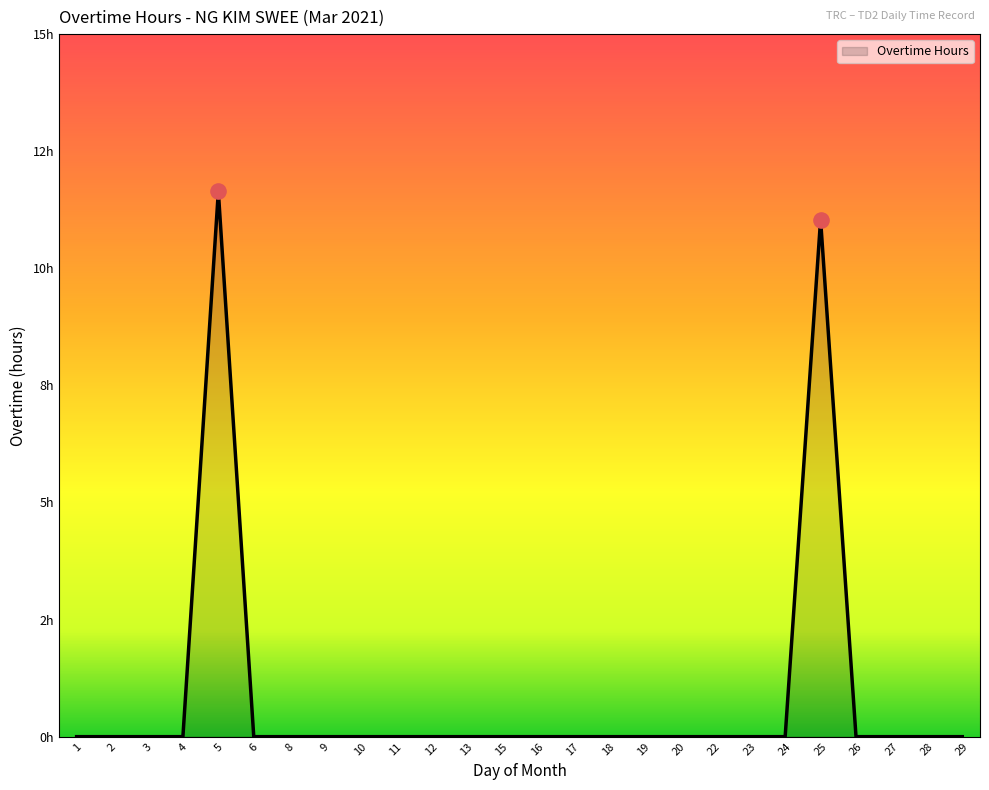

Is this an area chart (filled region under the line)?

Yes